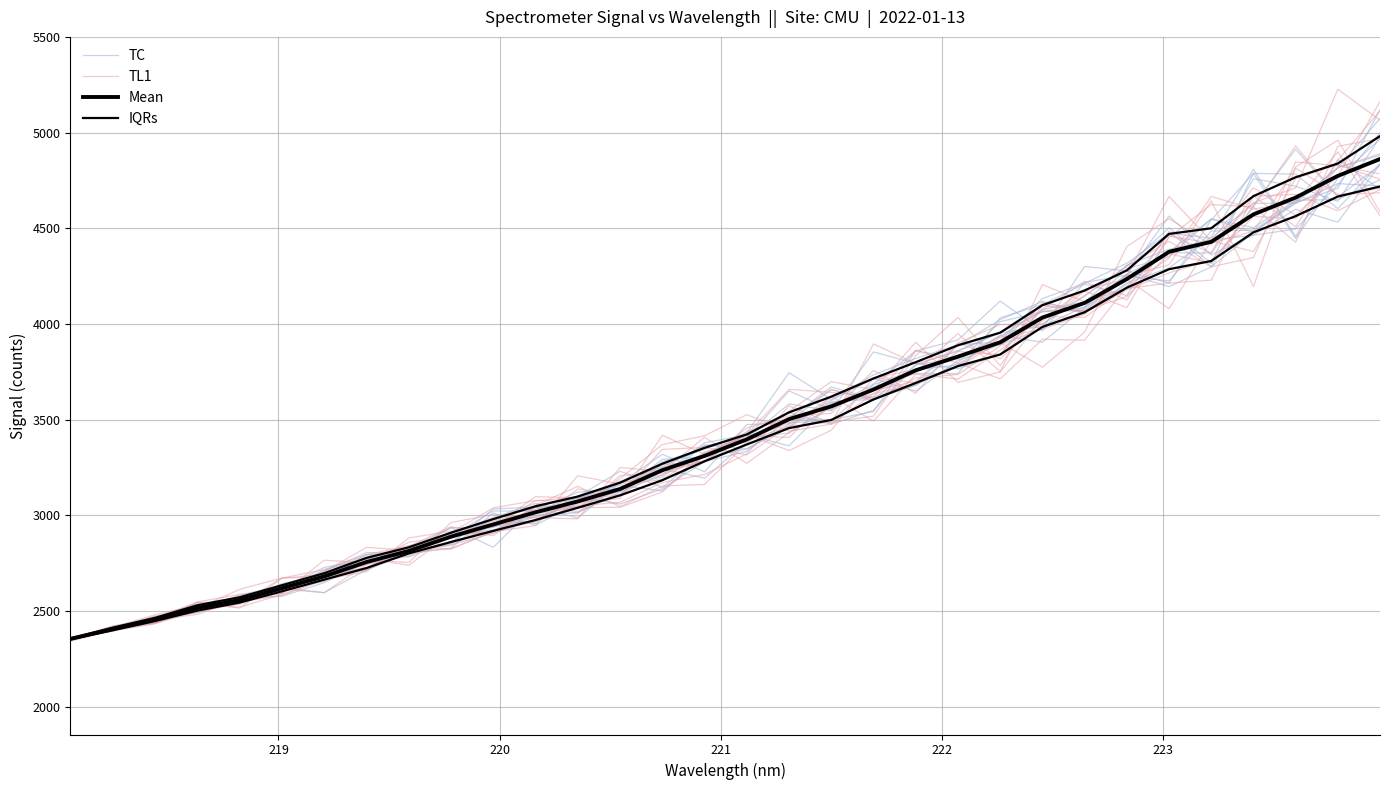

What are all the series names shown in the legend?

TC, TL1, Mean, IQRs